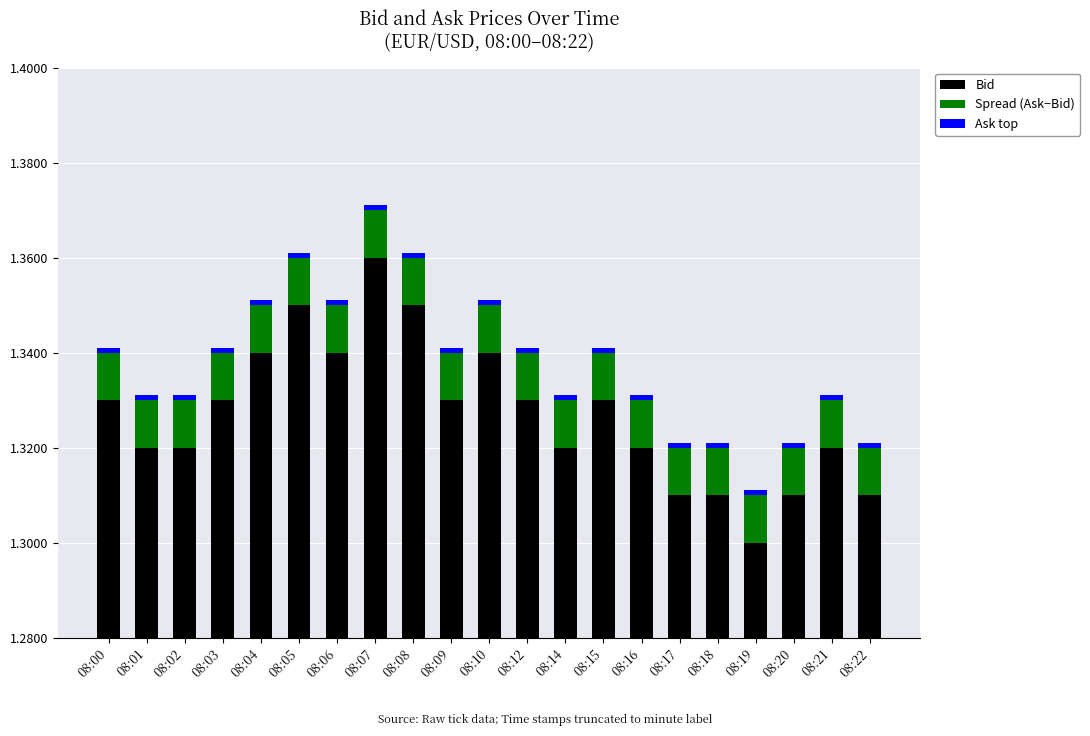

How many bars are there in total?

63